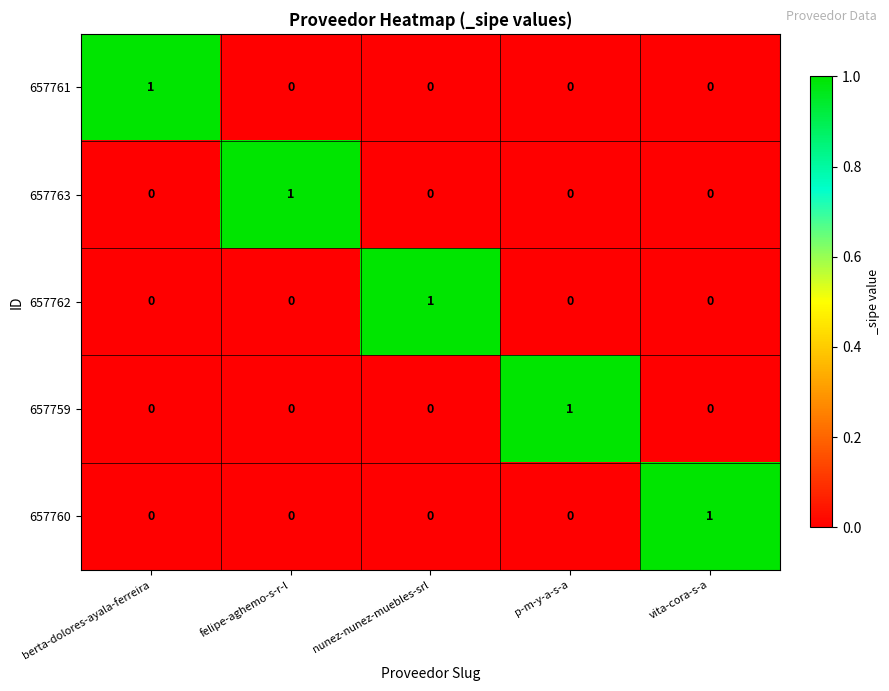

True or false: 657762 has a value of 0 at berta-dolores-ayala-ferreira.

True